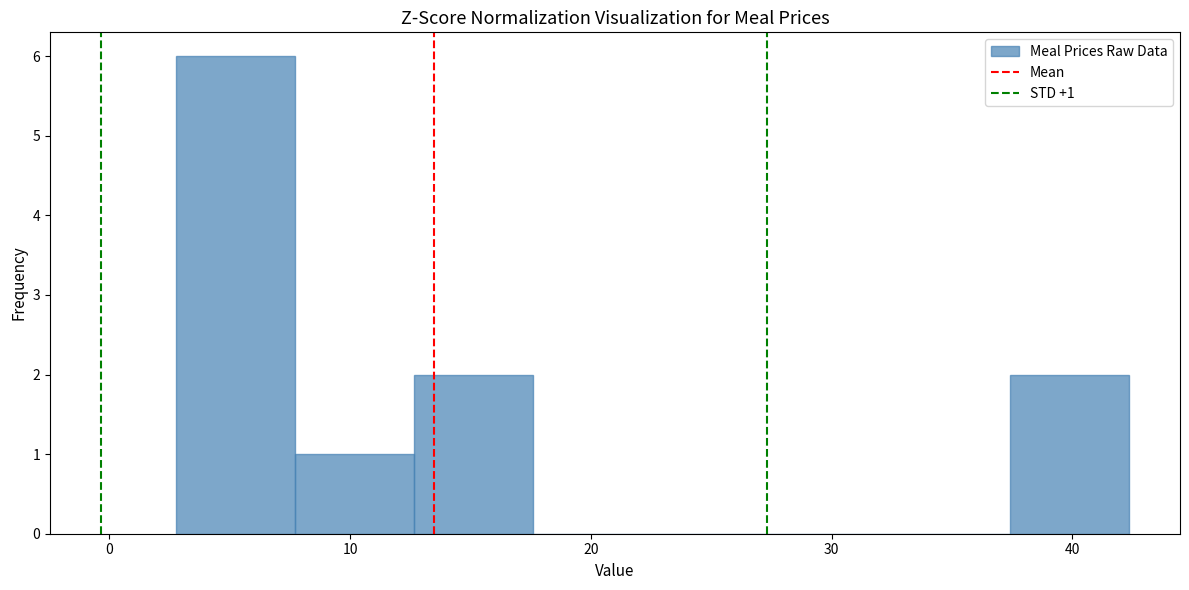

Which range on the x-axis has the tallest bar?

3 to 8